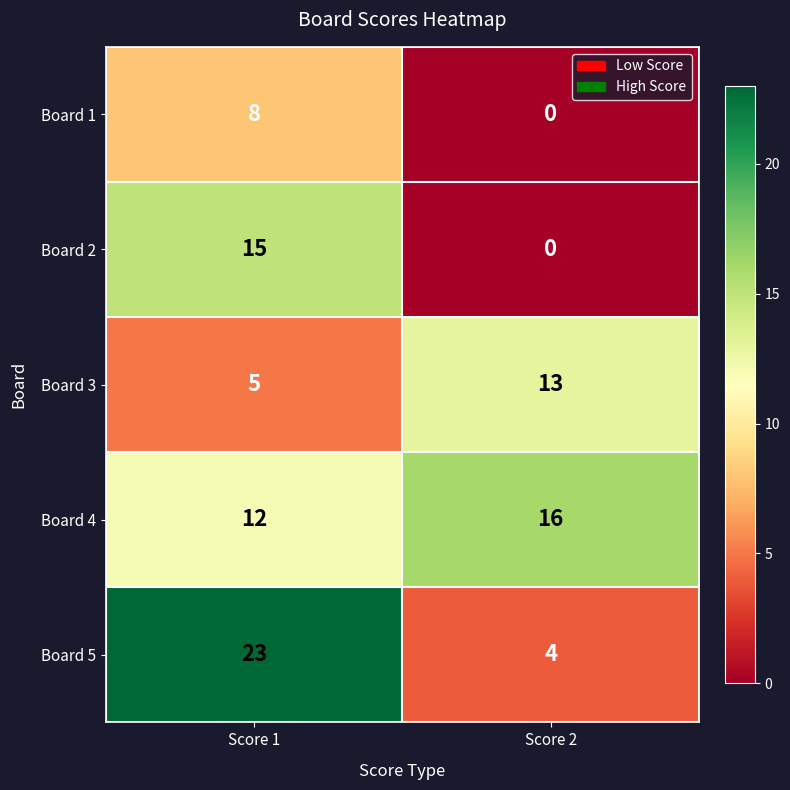

The Board 2 series shows 0 at Score 2. True or false?

True